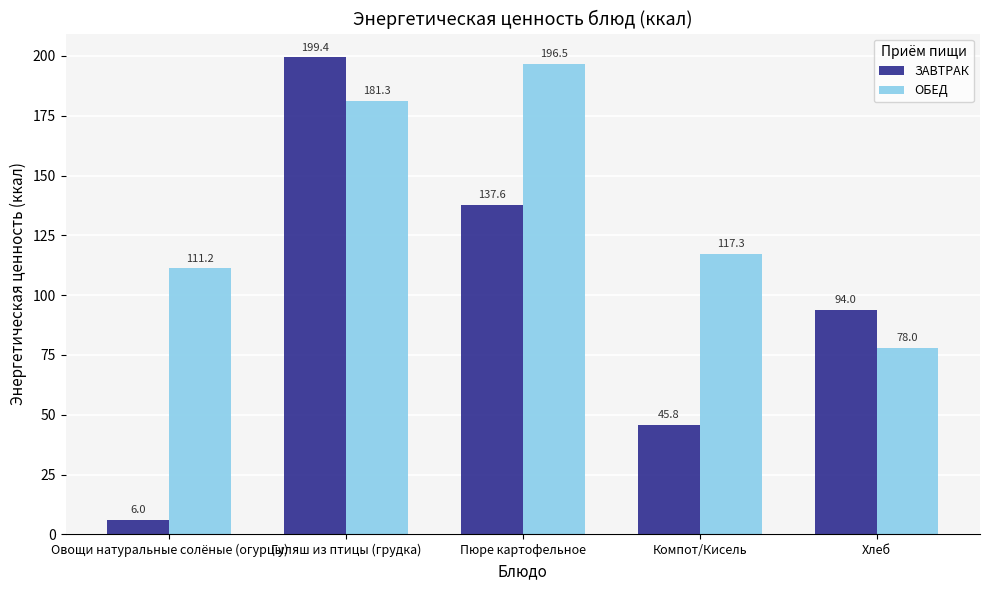

Reading right to left, what are all the values shown in this chart?

ЗАВТРАК: 94.0	45.8	137.6	199.4	6.0
ОБЕД: 78.0	117.3	196.5	181.3	111.2